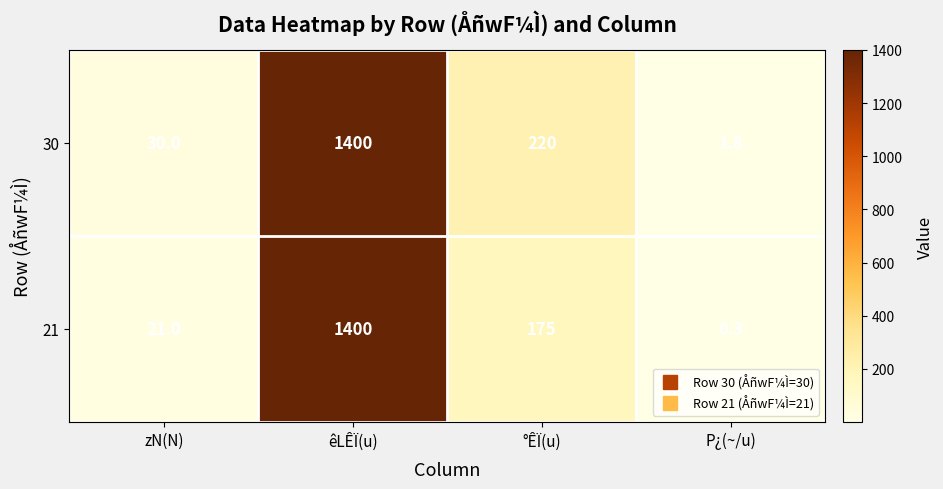

What is the greatest value displayed?

1400.0